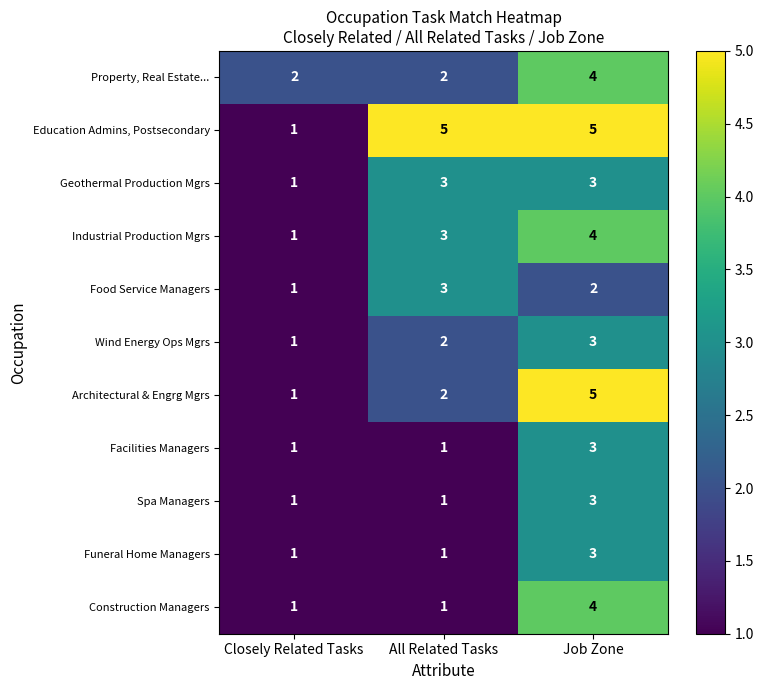

Count the Construction Managers values in the range 1 to 4.

3